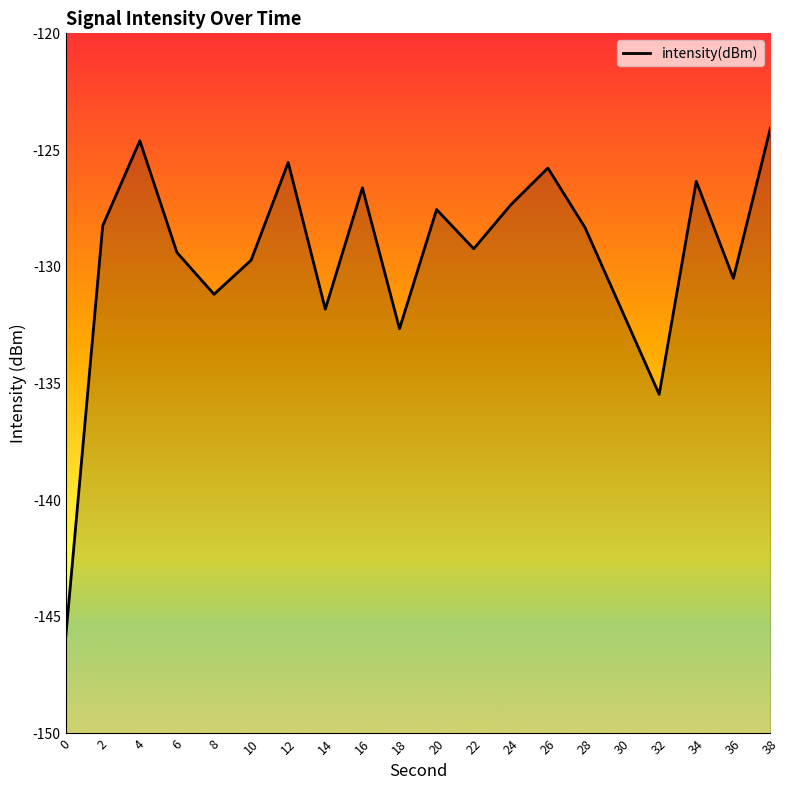

How many data points does each series have?

20